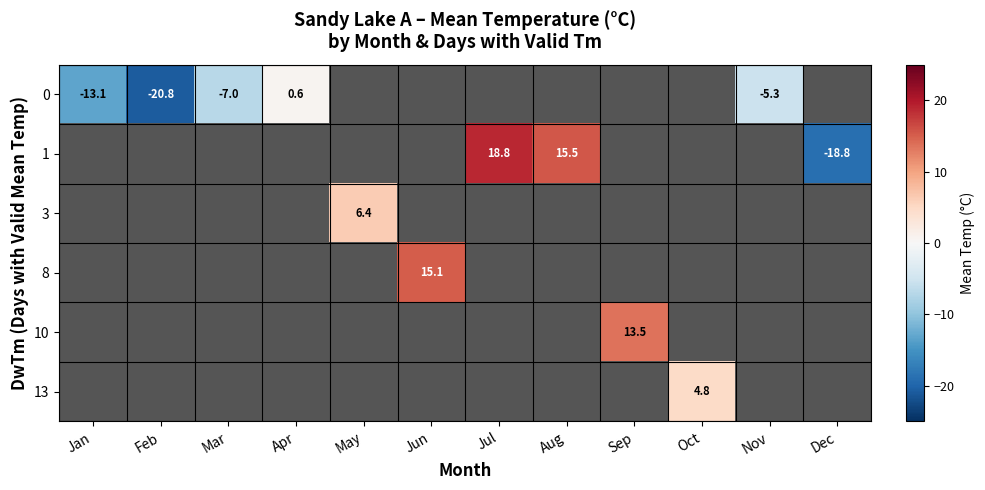

The 0 series shows 0.6 at Apr. True or false?

True